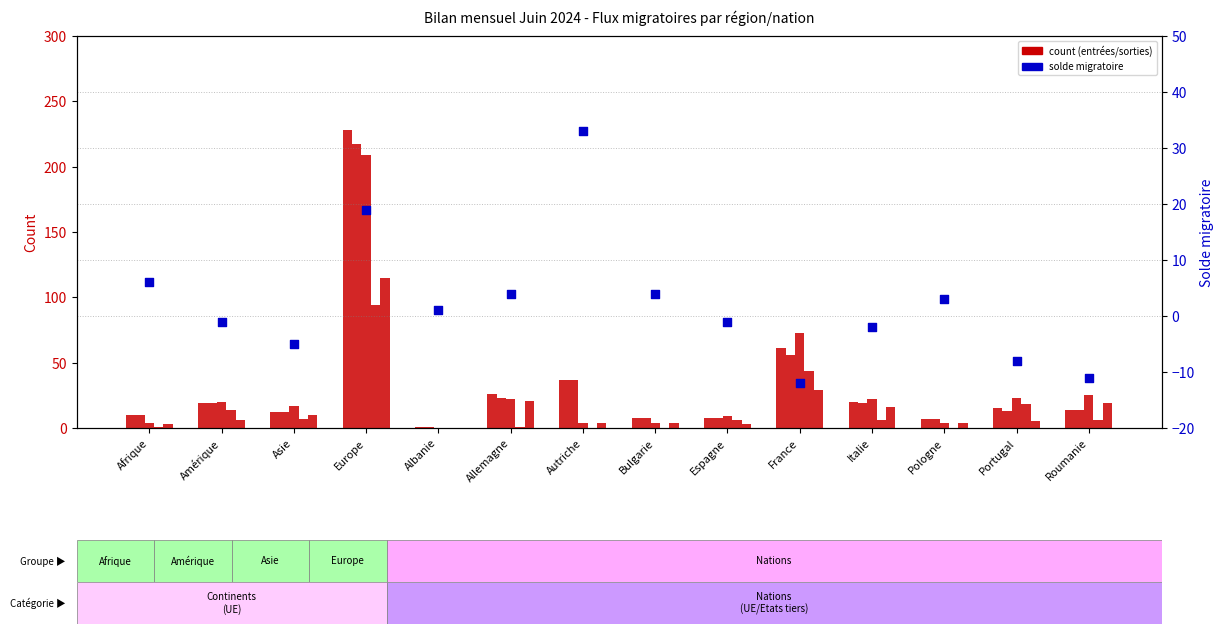

Which series contains the lowest Y value?

Solde migratoire (col_13)